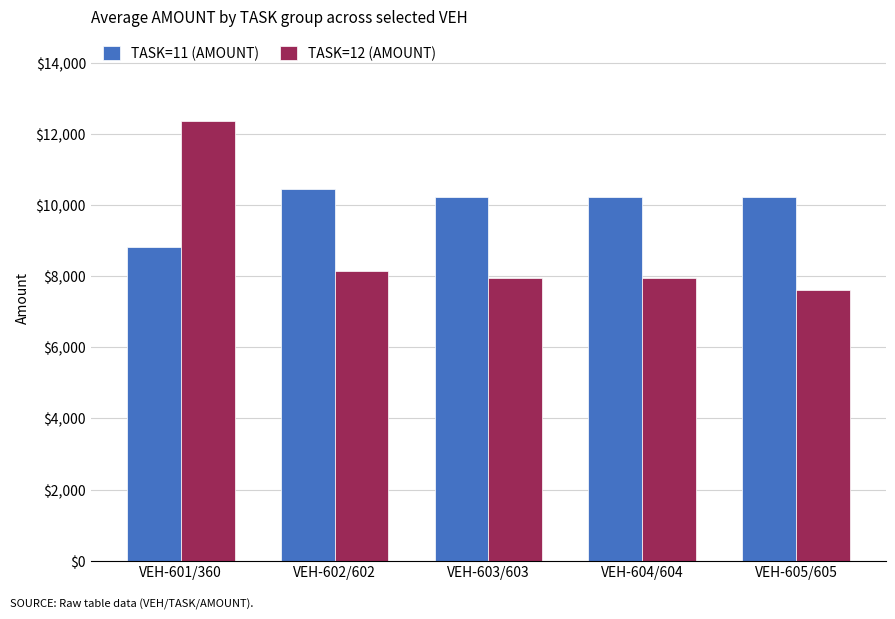

Is the value of TASK=12 (AMOUNT) at VEH-602/602 greater than the value of TASK=11 (AMOUNT) at VEH-604/604?

No